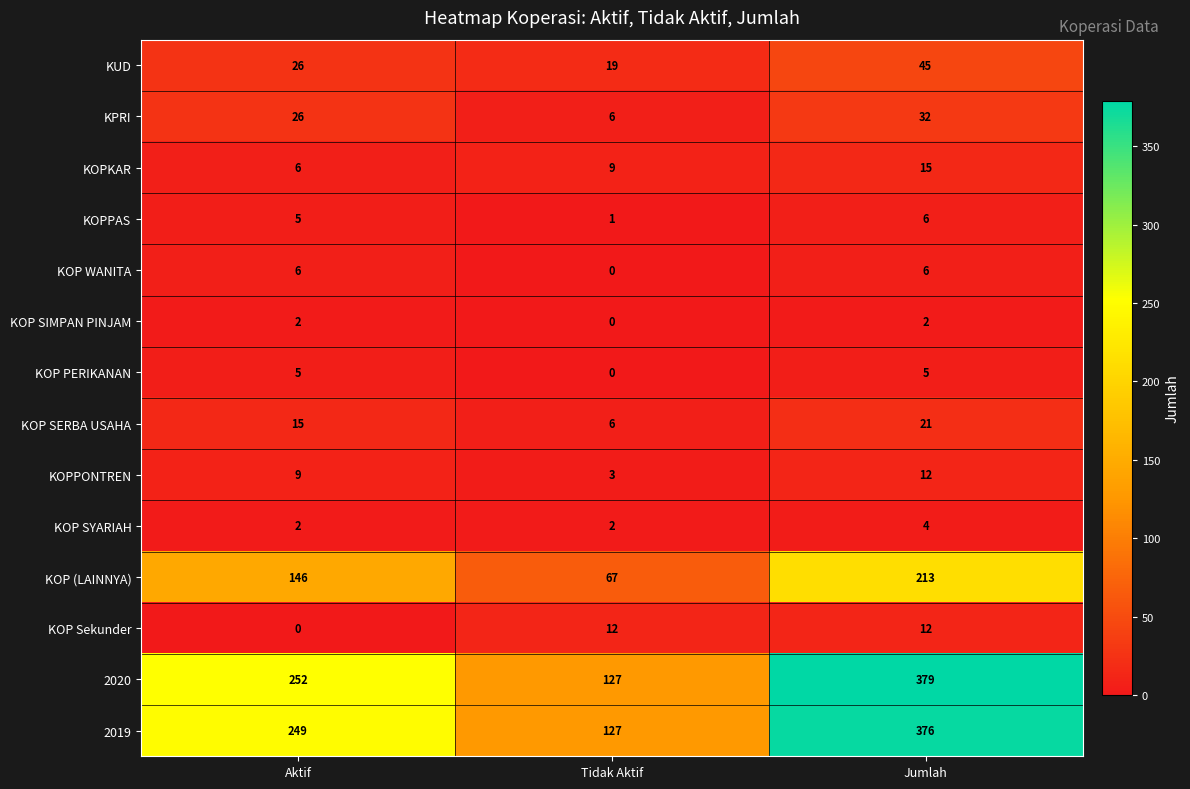

The value of KOP (LAINNYA) at Jumlah is 213. True or false?

True